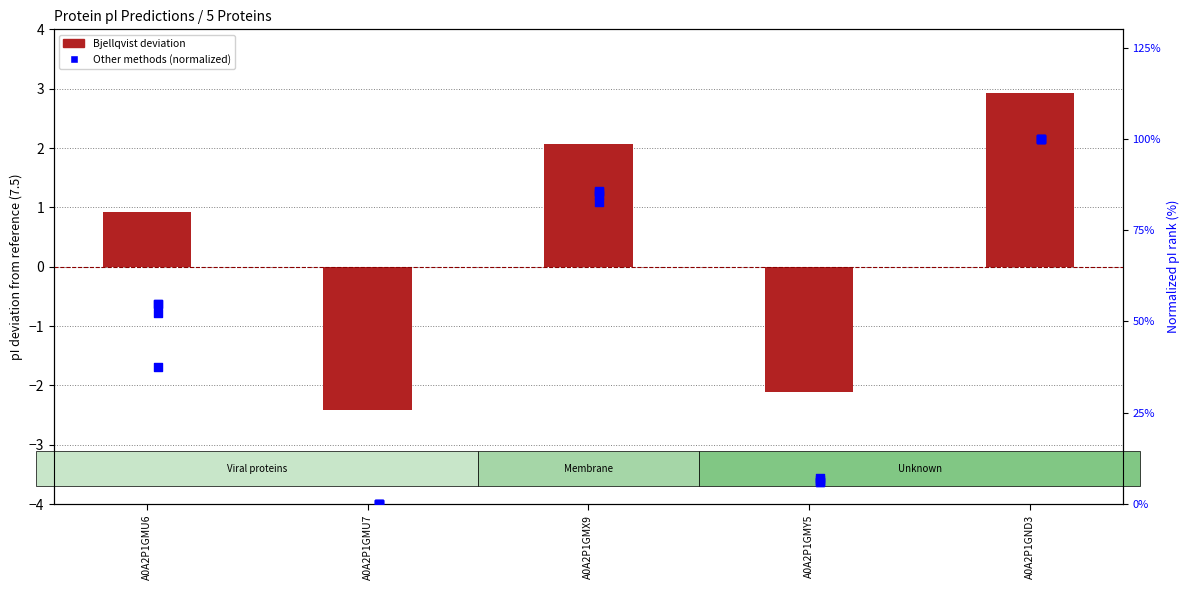

Is the value of Bjellqvist deviation at A0A2P1GMY5 greater than the value of DTASelect at A0A2P1GMX9?

No